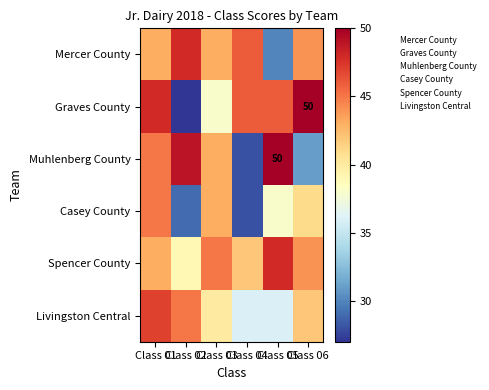

The value of Graves County at Class 06 is 85. True or false?

False